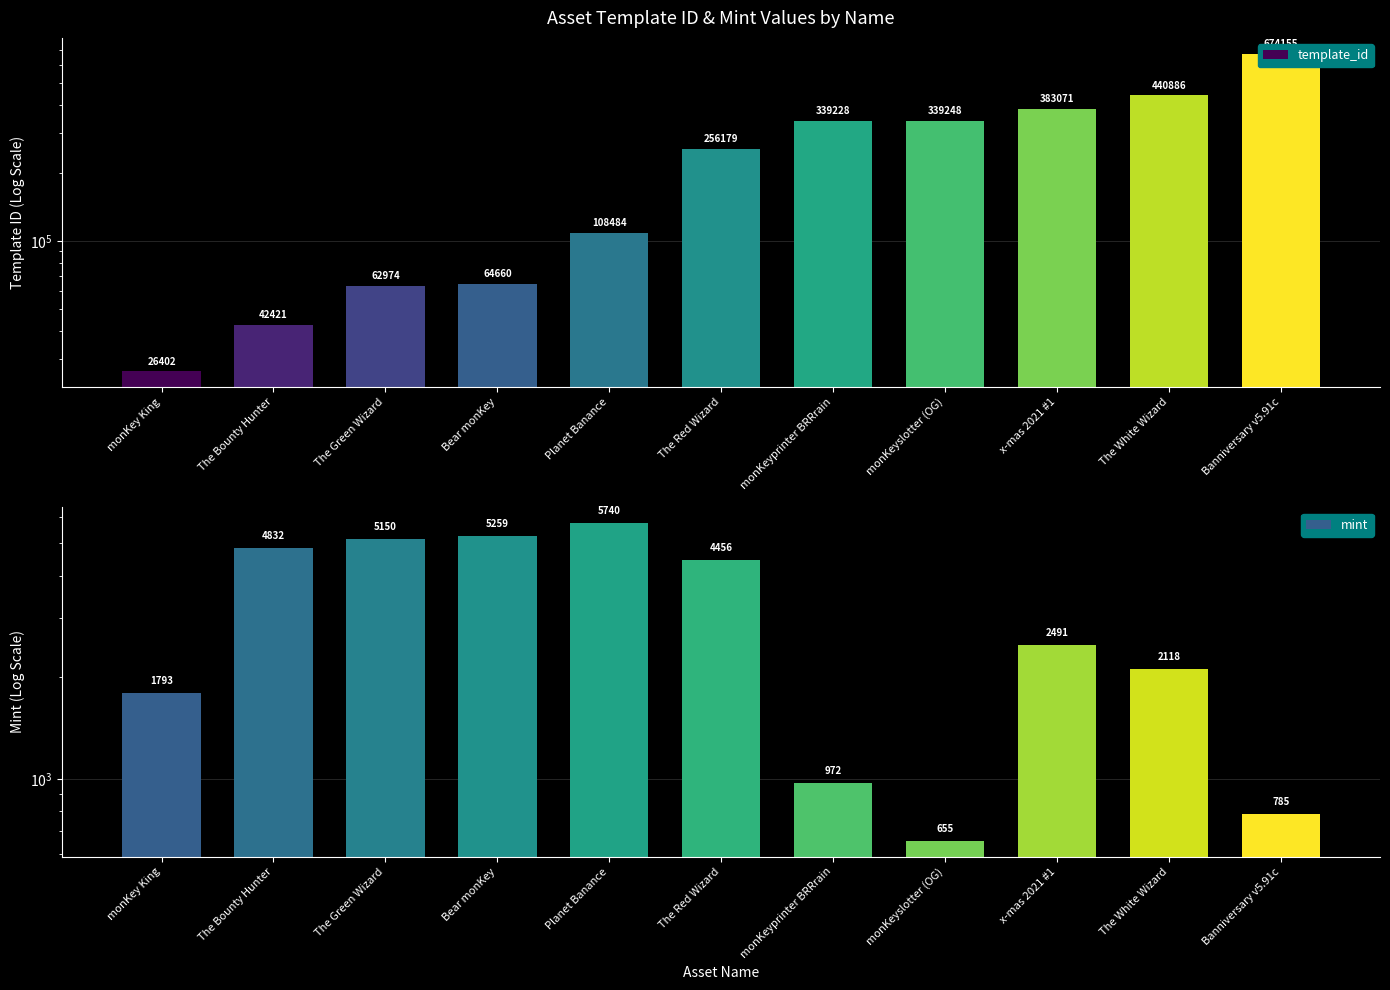

True or false: template_id has a value of 21457 at Bear monKey.

False